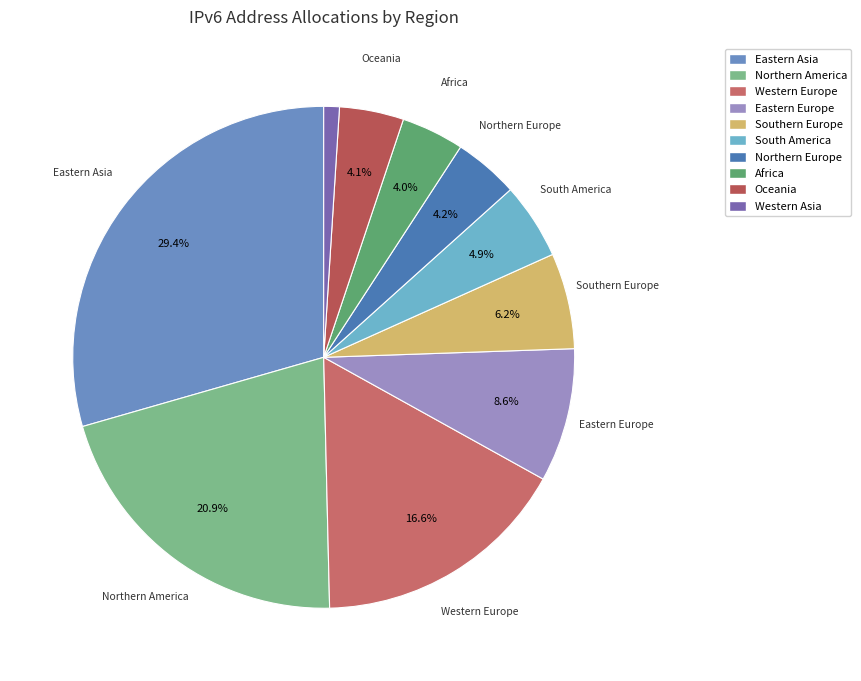

How many segments does this pie chart have?

10